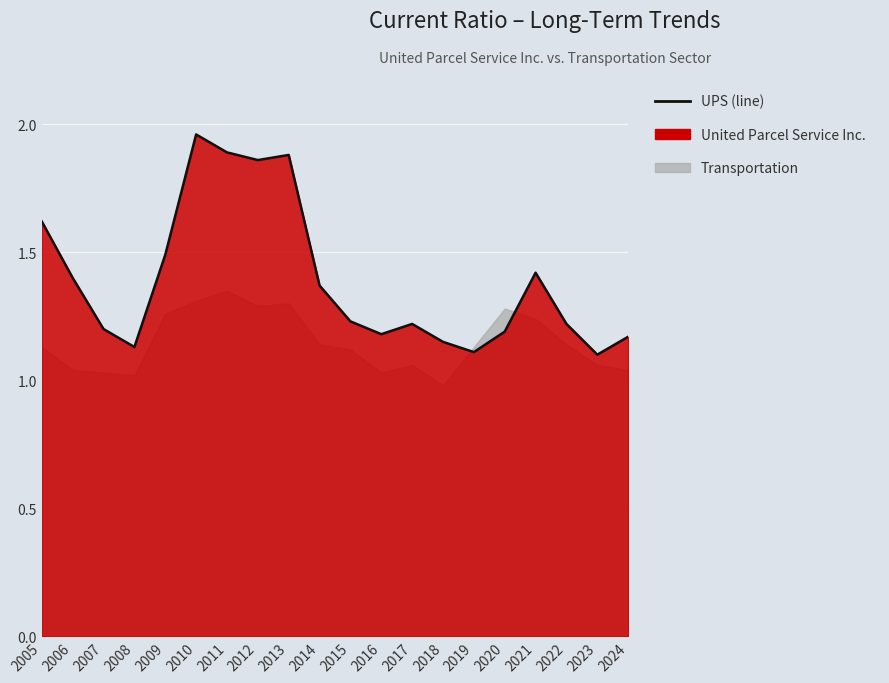

What is the value of the 20th point from the left?

1.2